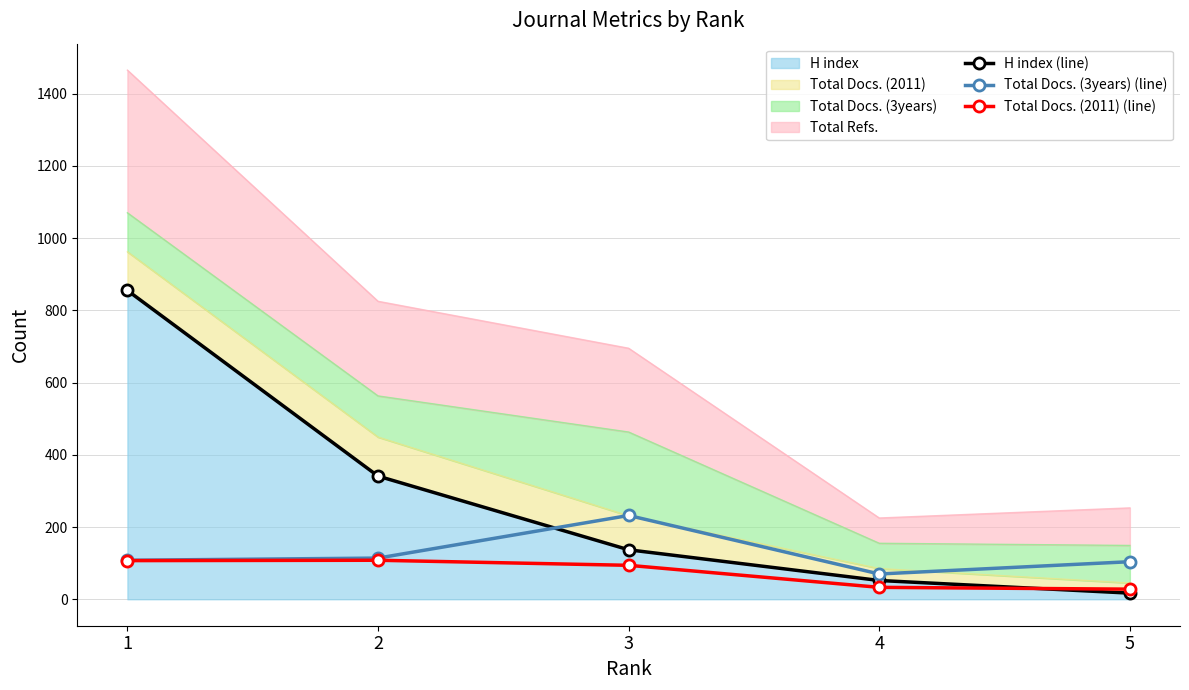

Reading left to right, what are all the values shown in this chart?

H index (line): 855	341	137	52	17
Total Docs. (3years) (line): 108	114	232	70	104
Total Docs. (2011) (line): 107	108	94	33	28